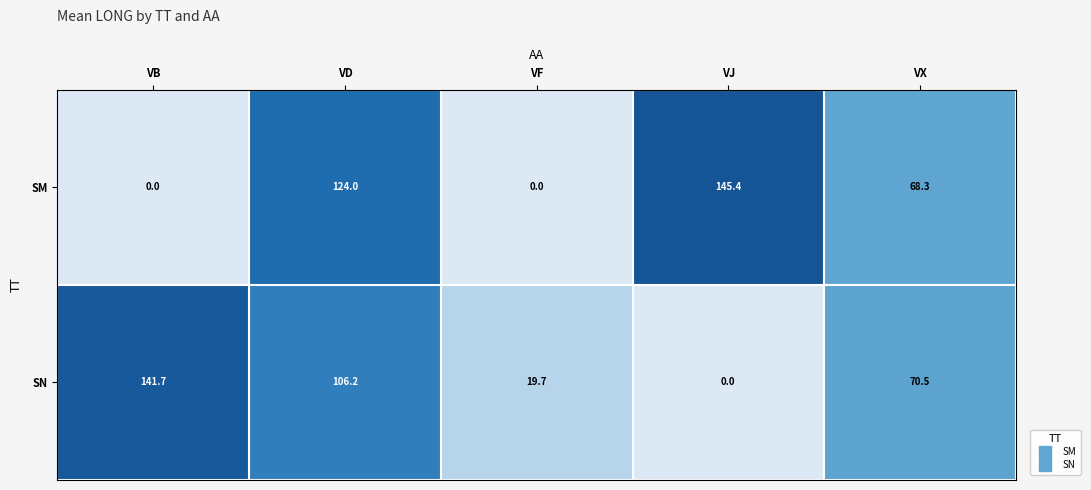

What is the average value of the SM series?

67.5